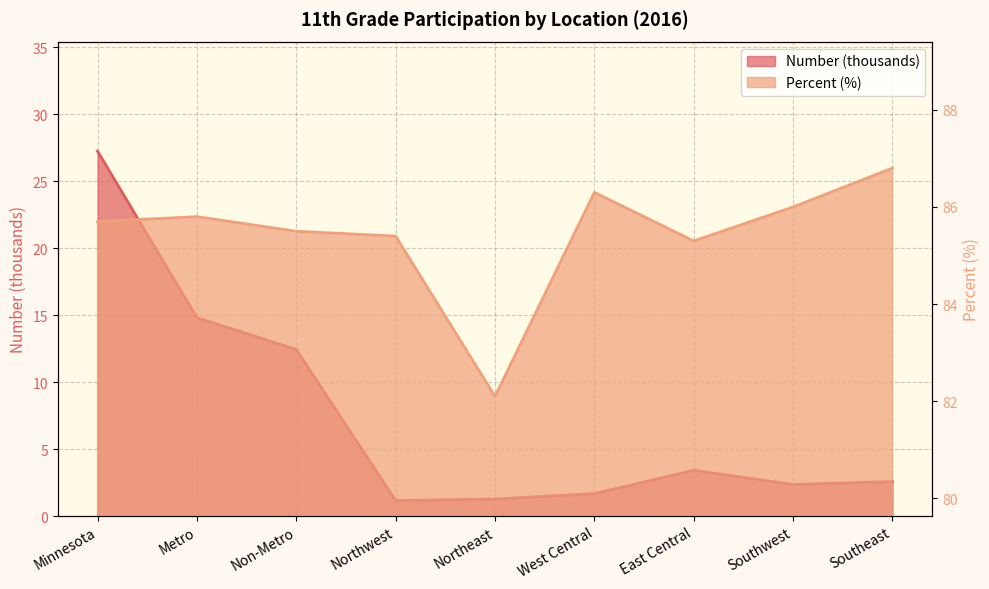

True or false: Percent and Number (thousands) intersect in this chart.

False